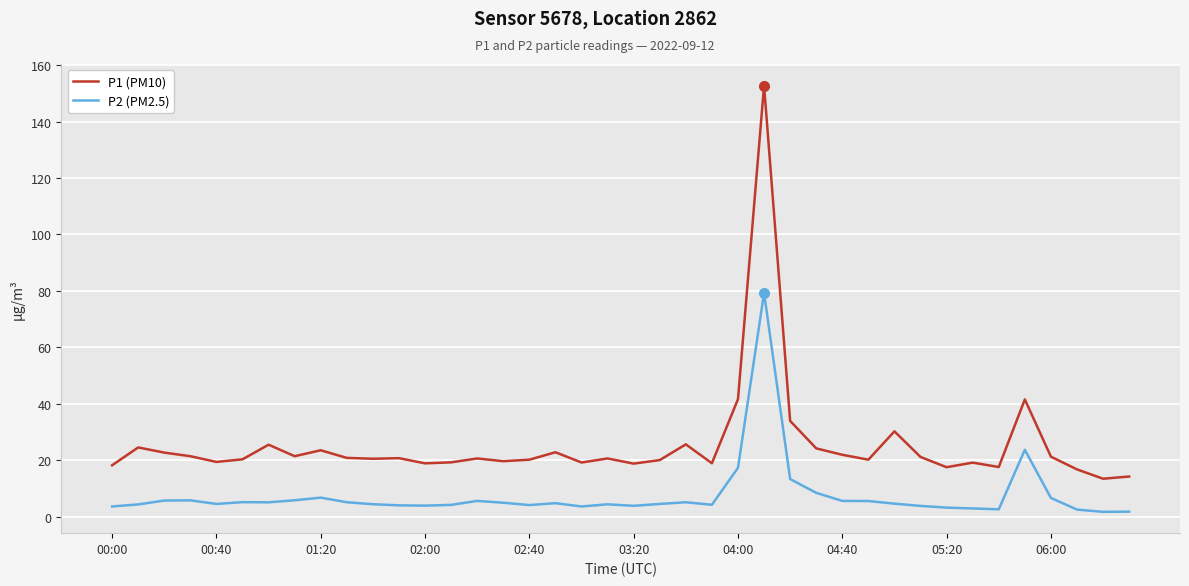

Rank the series by their average value, from highest to lowest.

P1 (PM10), P2 (PM2.5)